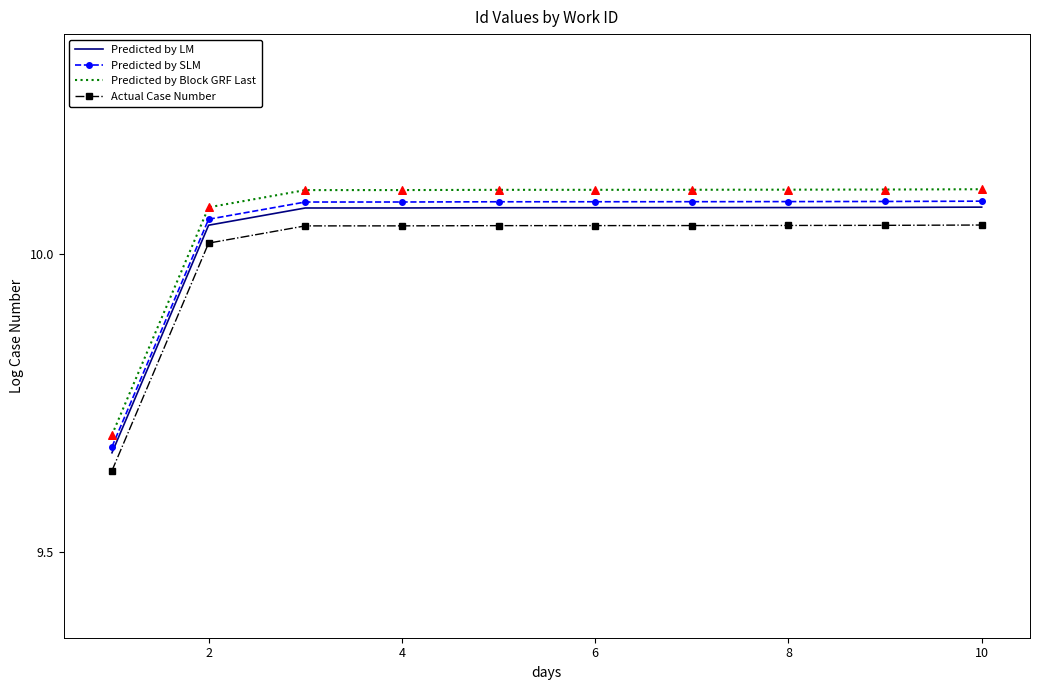

True or false: Predicted by Block GRF Last and Predicted by SLM cross at least once.

False